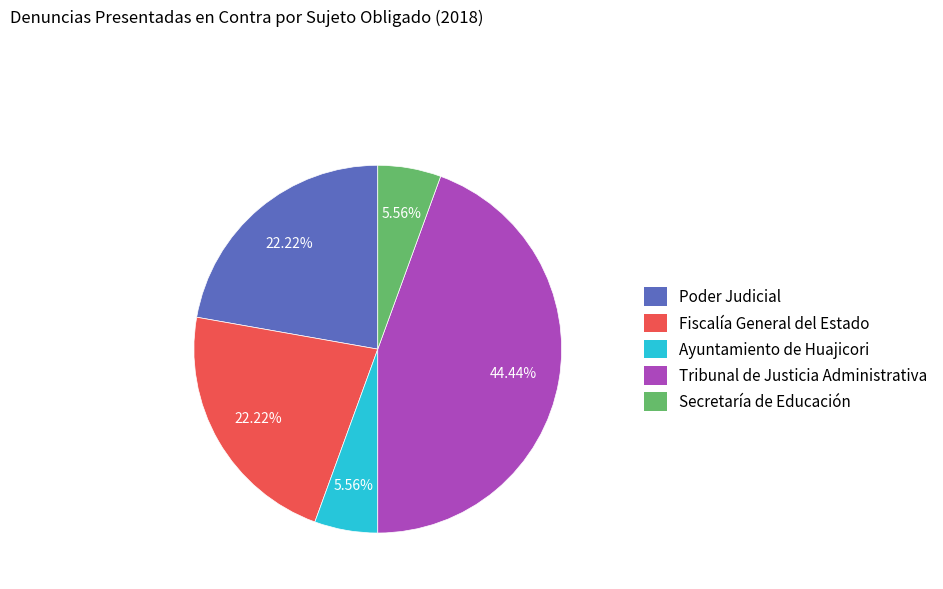

True or false: Poder Judicial accounts for 15% of the total.

False